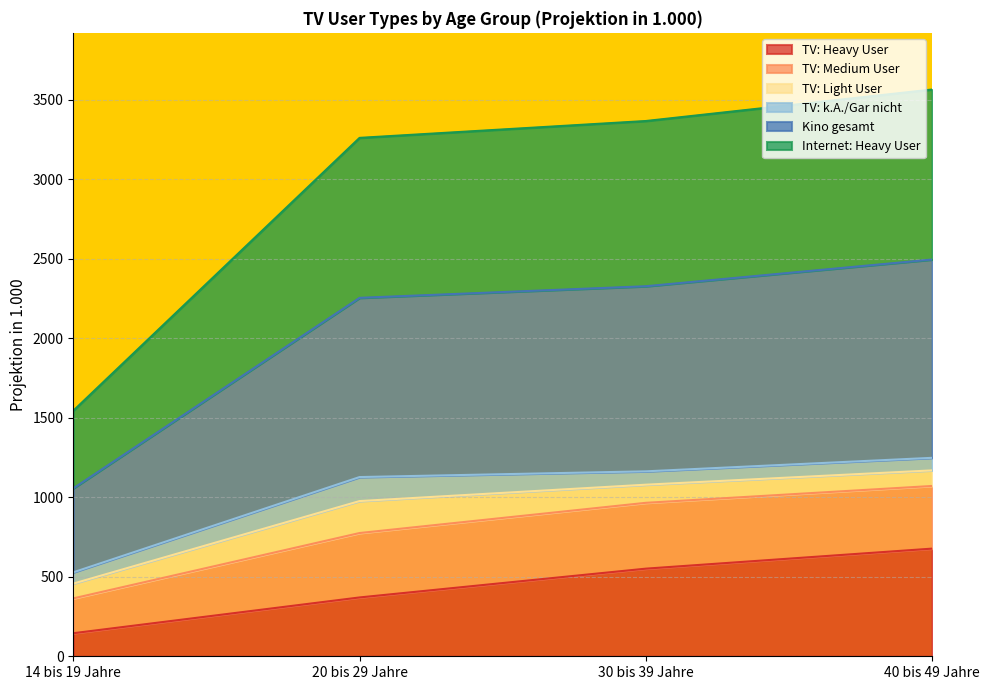

What is the total value across all series at 20 bis 29 Jahre?

3260